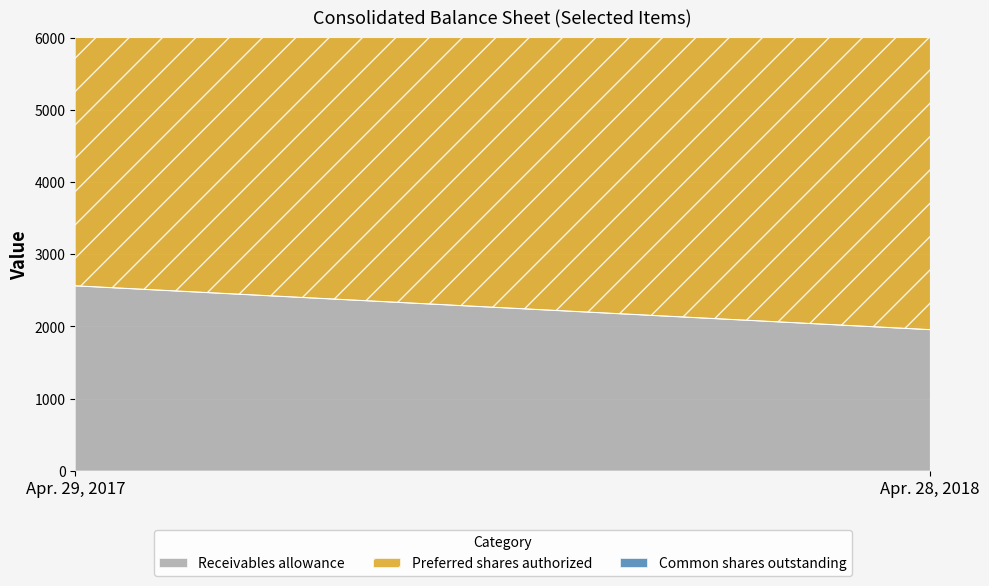

The Preferred shares authorized series shows 5000 at Apr. 29, 2017. True or false?

True